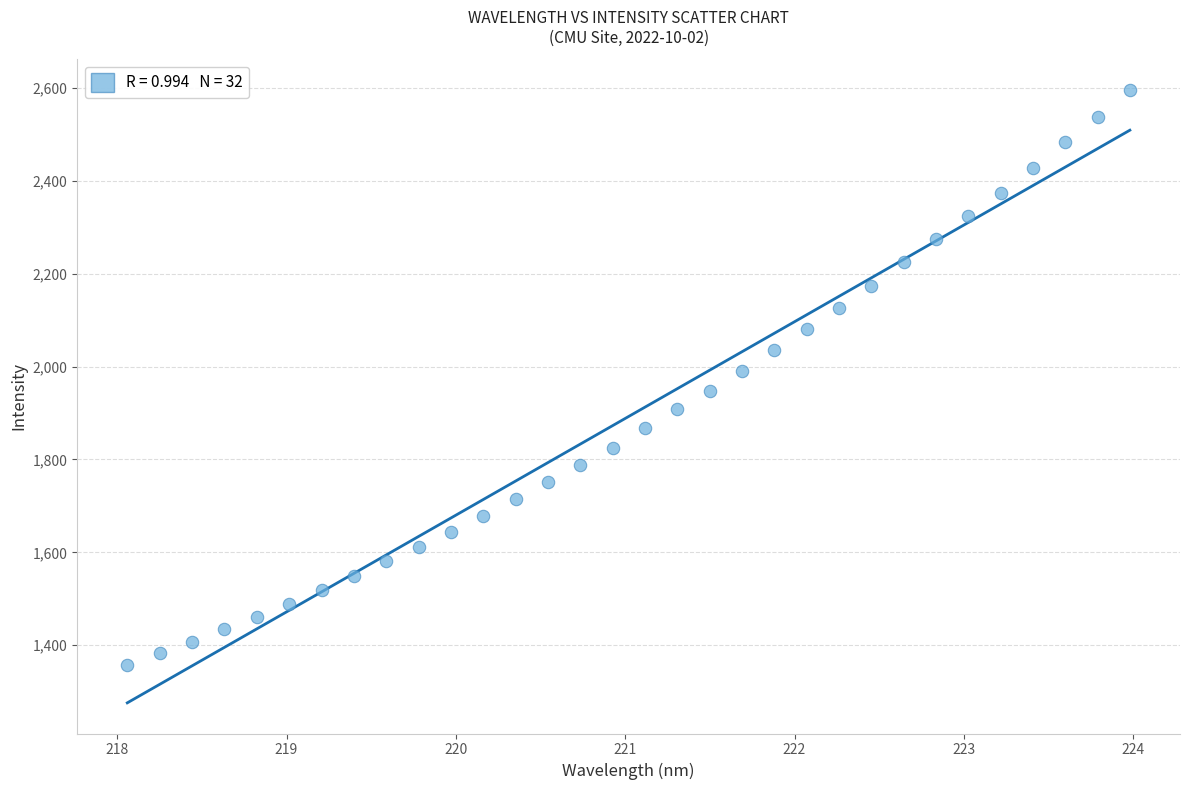

What is the range of X values (max minus min)?

5.9